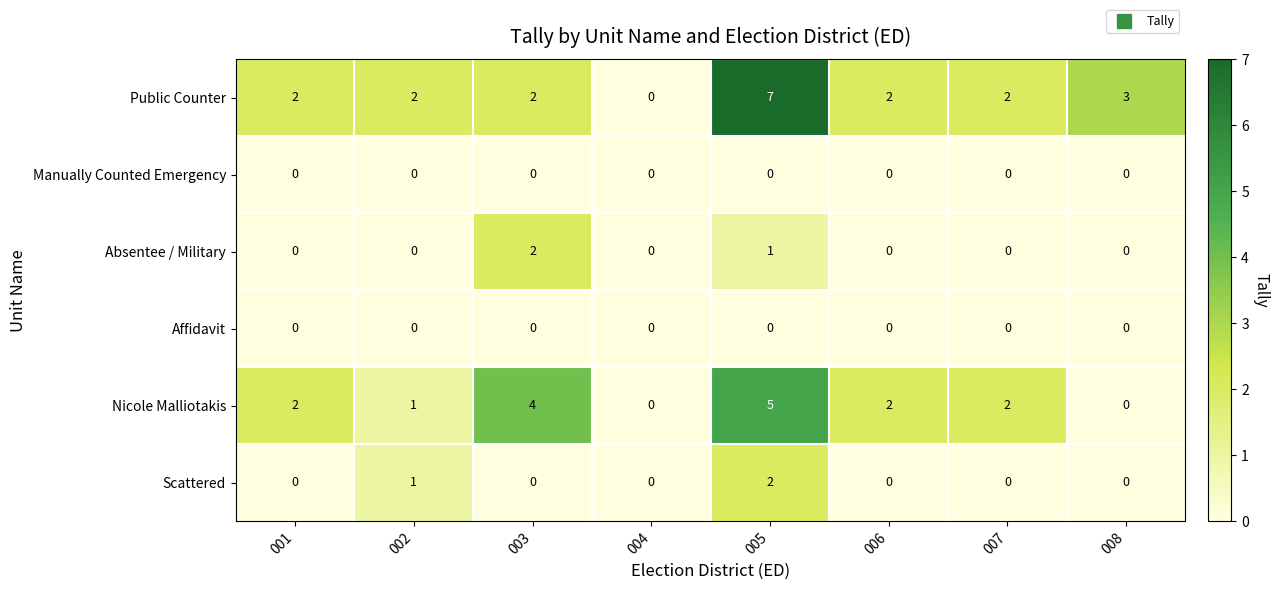

What is the difference between the highest and lowest values at 003?

4